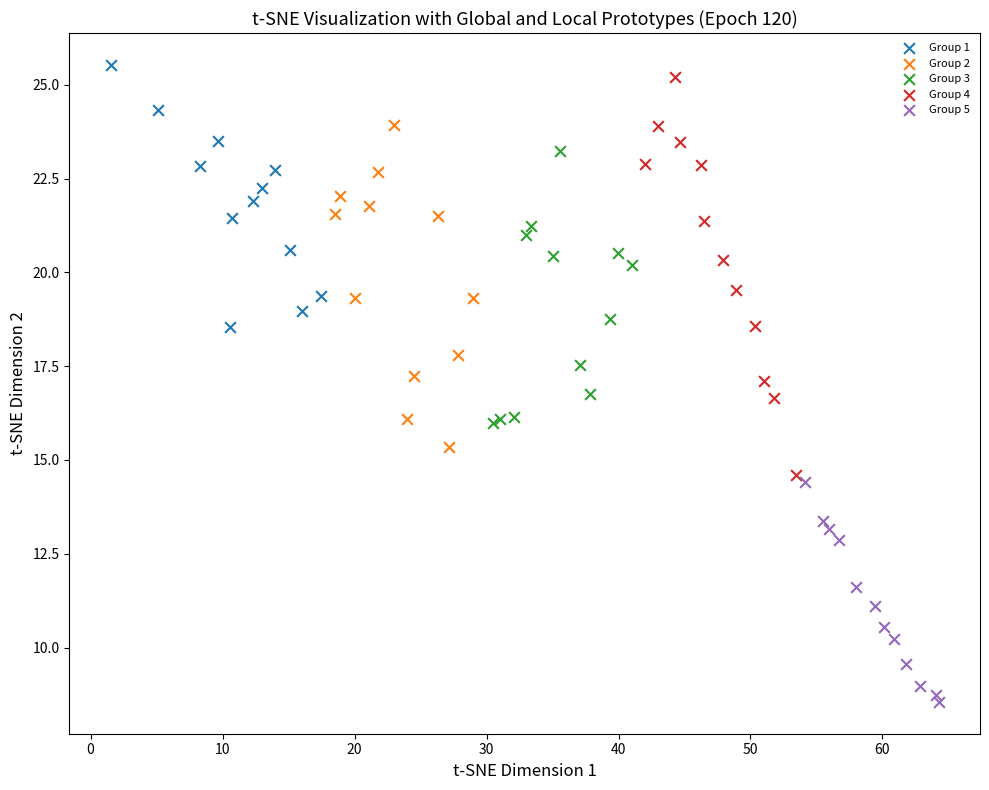

Which series contains the highest Y value?

Group 1